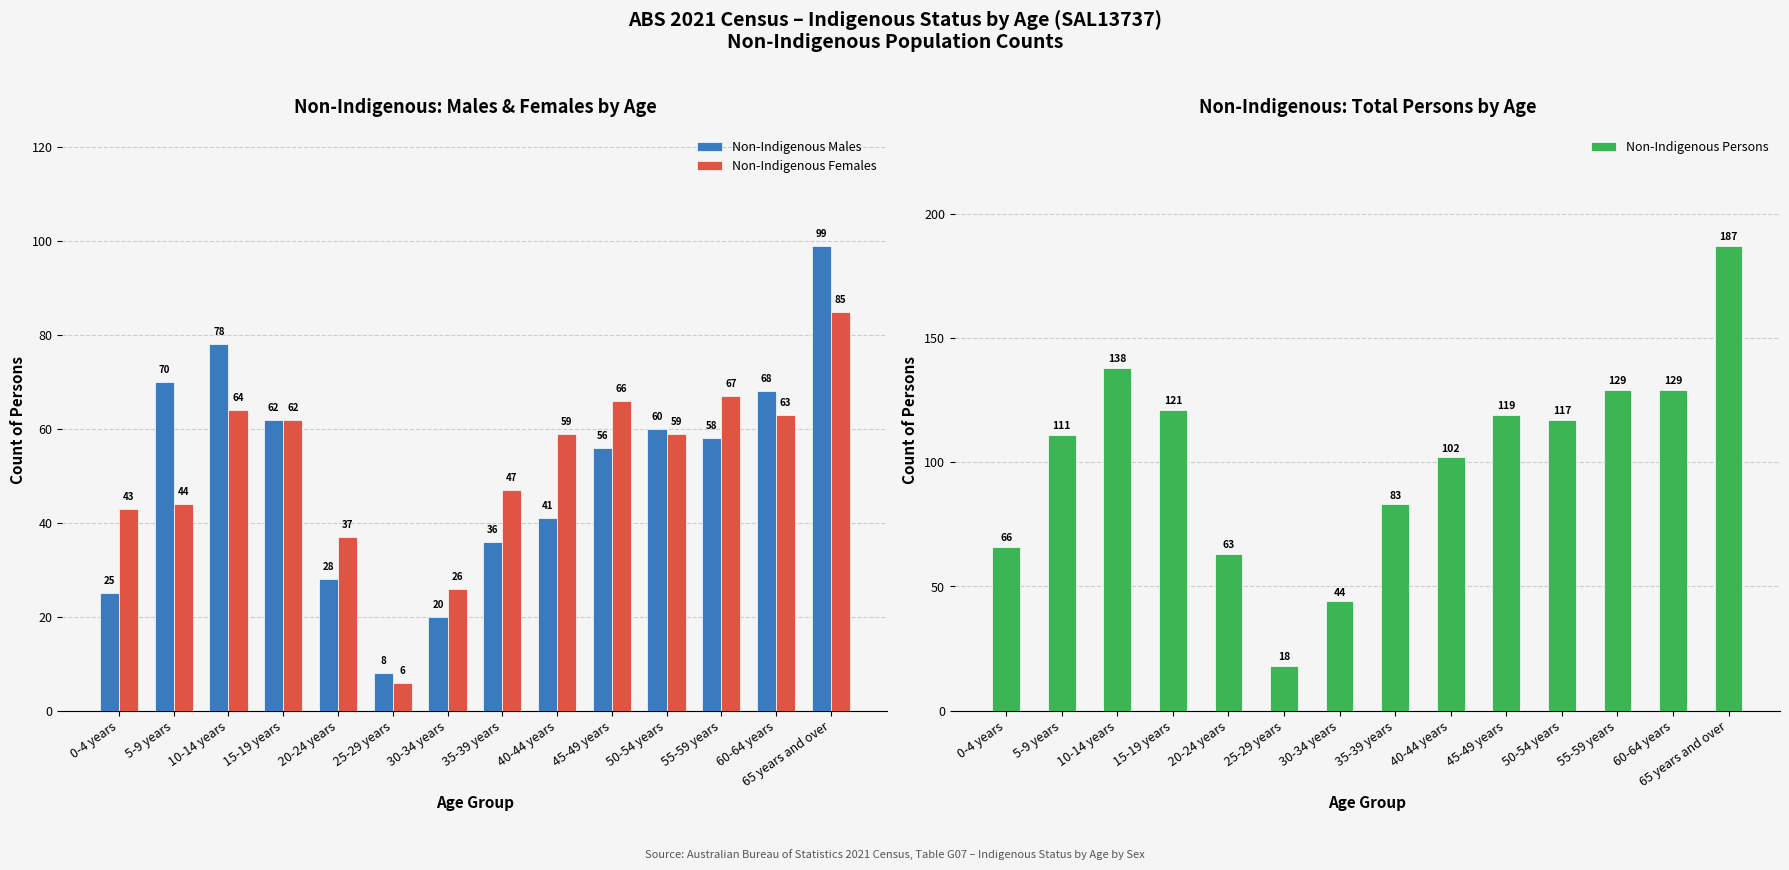

What is the value of the Non-Indigenous Males bar at the 3rd from the left?

78